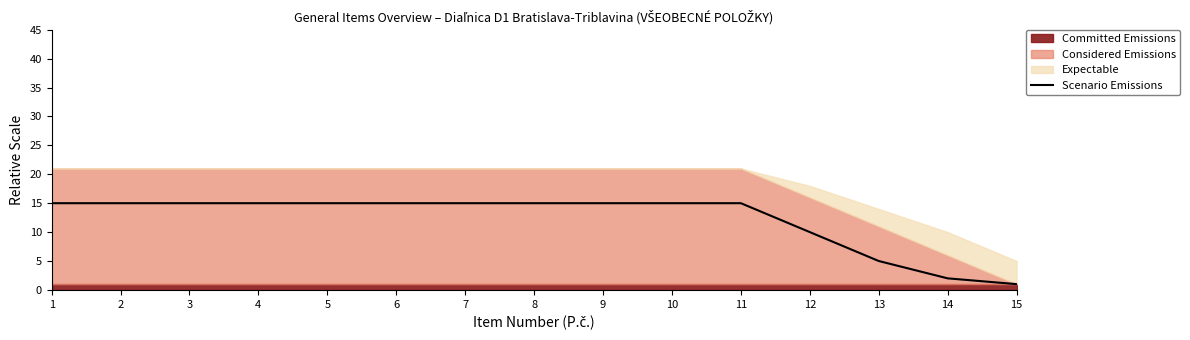

What is the difference between the maximum and minimum values?

14